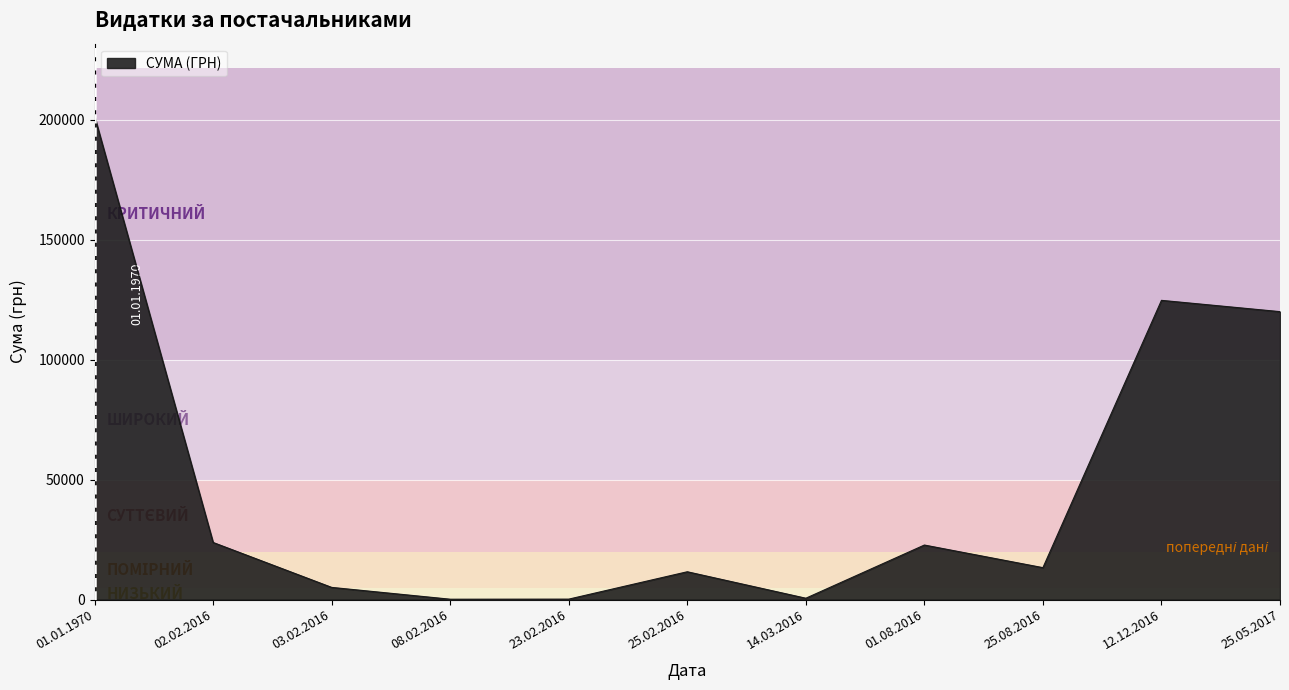

Is it true that the value at 12.12.2016 is 165796.2?

False